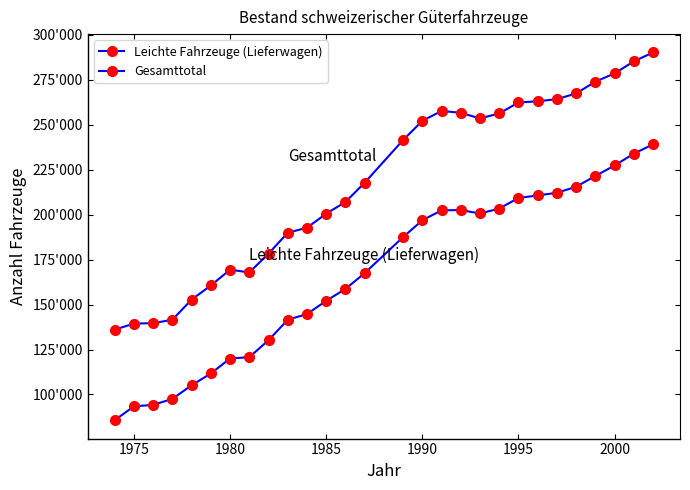

Does the chart have visible grid lines?

No